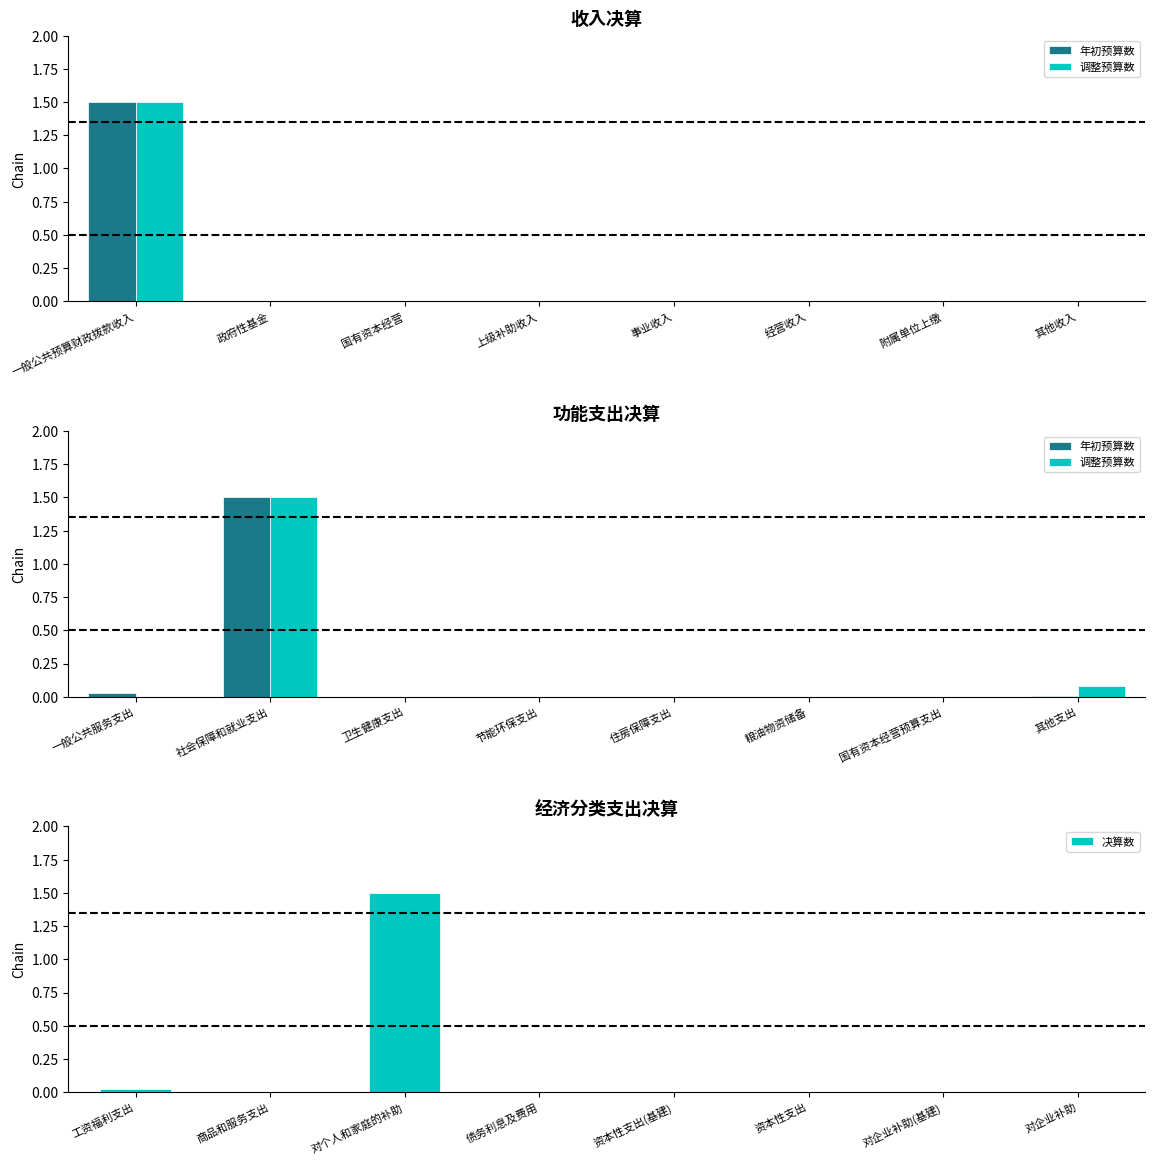

The value of 决算数 at 对个人和家庭的补助 is 1.5. True or false?

True